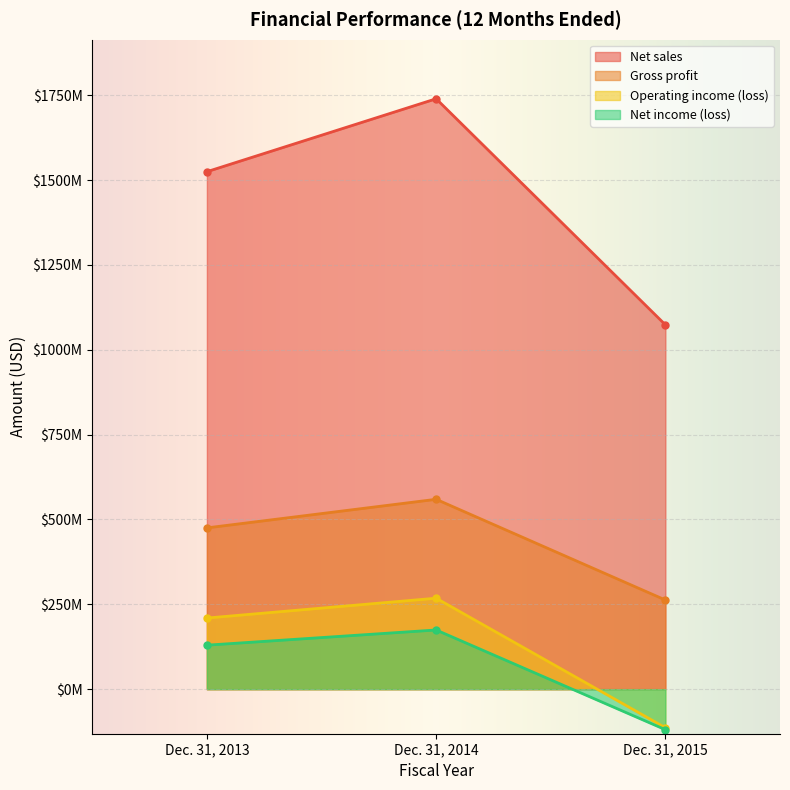

Which category has the highest value in the Operating income (loss) series?

Dec. 31, 2014